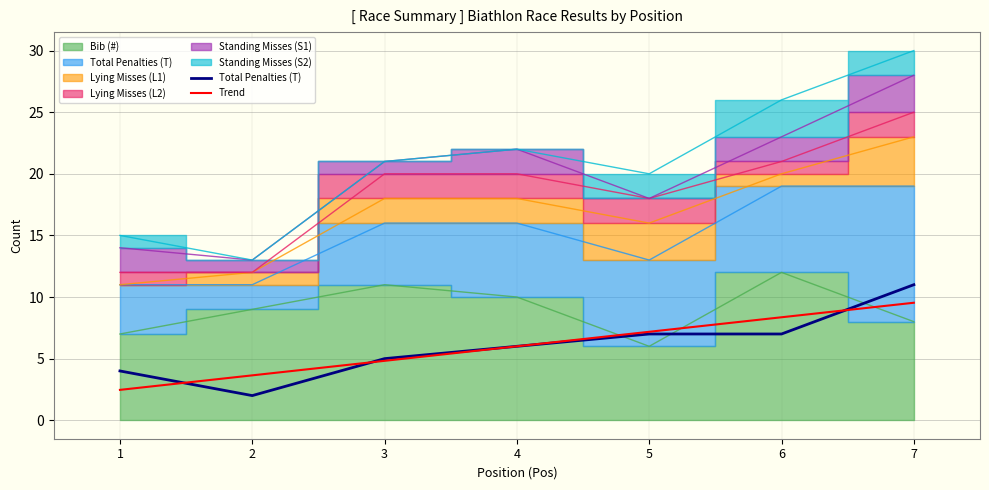

True or false: Trend has more than 2 points higher than both neighbors.

False